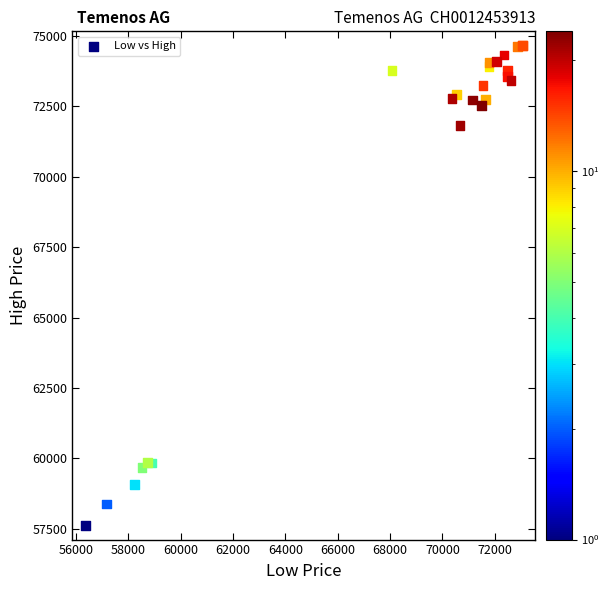

What Y value in the scatter plot is closest to 66140?

71826